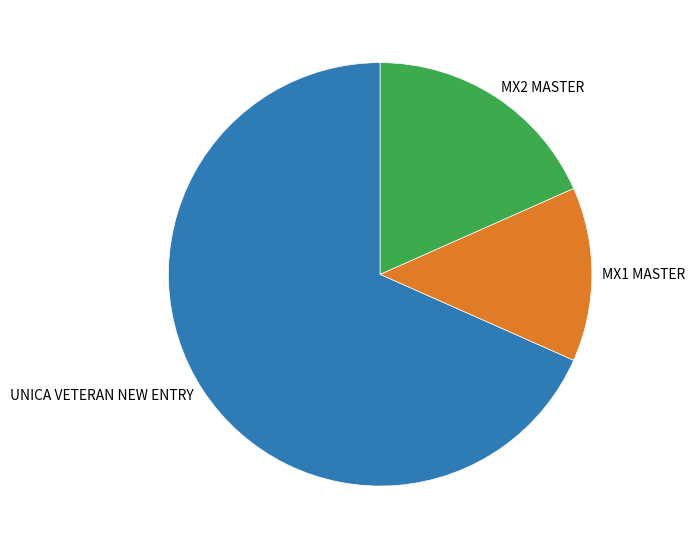

Combined, do MX2 MASTER and UNICA VETERAN NEW ENTRY account for over 50%?

Yes